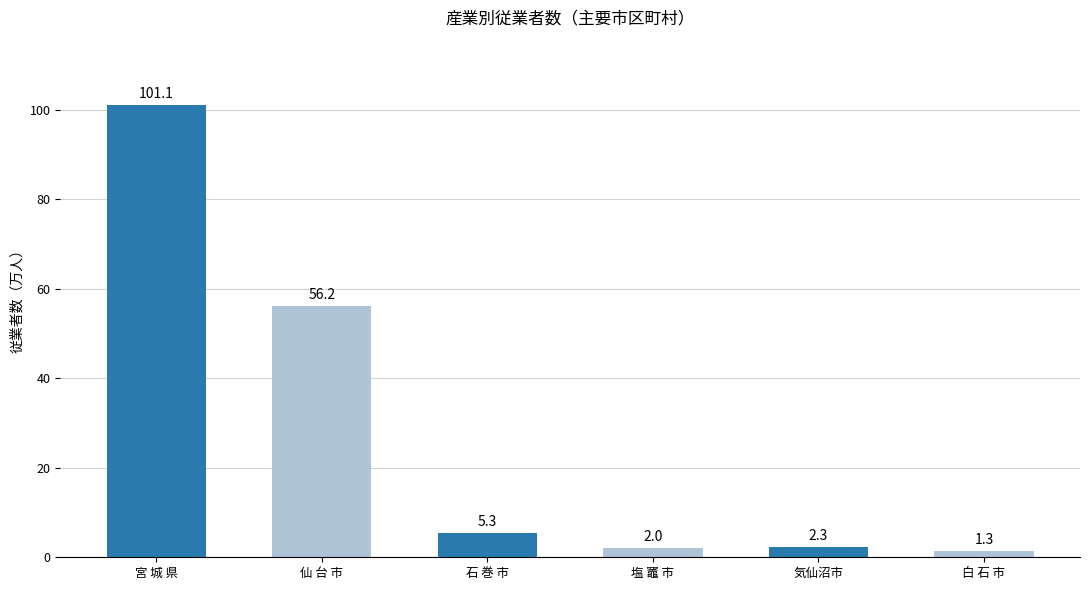

At which label is the value closest to 51?

仙 台 市